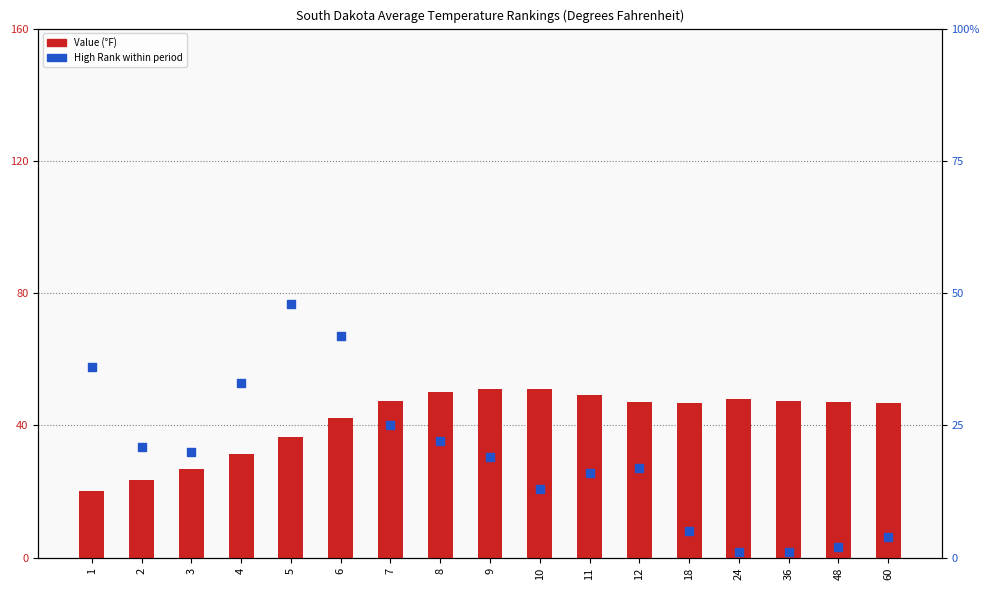

What is the total value across all series at 4?

64.3